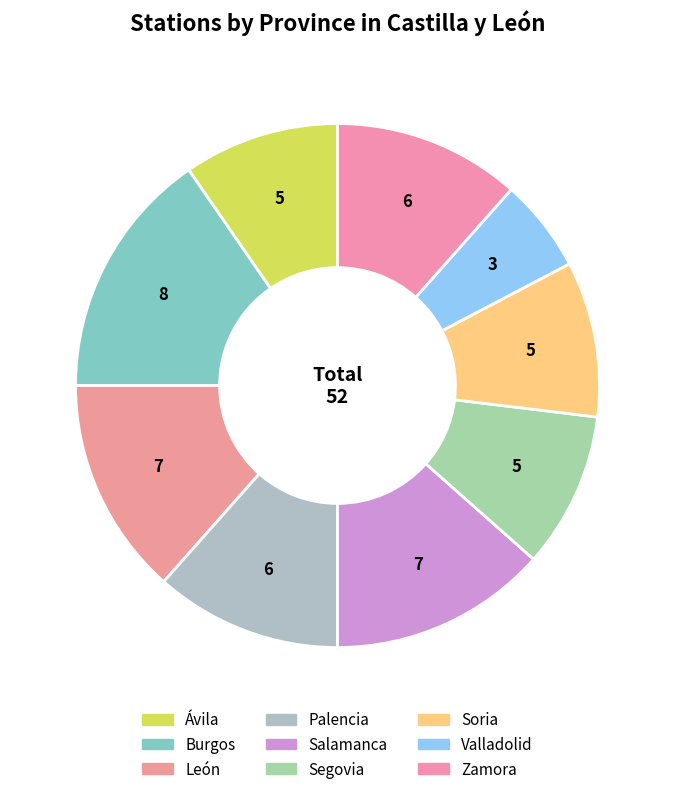

How many segments does this pie chart have?

9